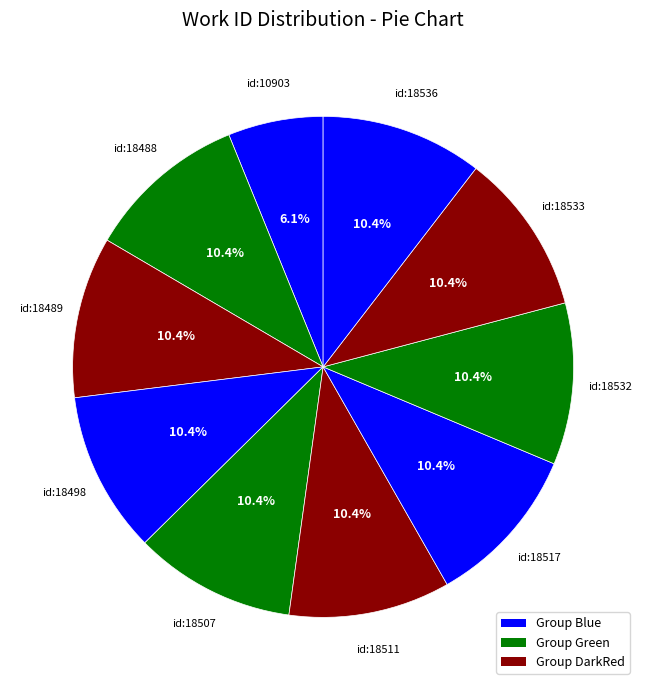

To the nearest percent, what is the difference between the largest and smallest slice percentages?

4%